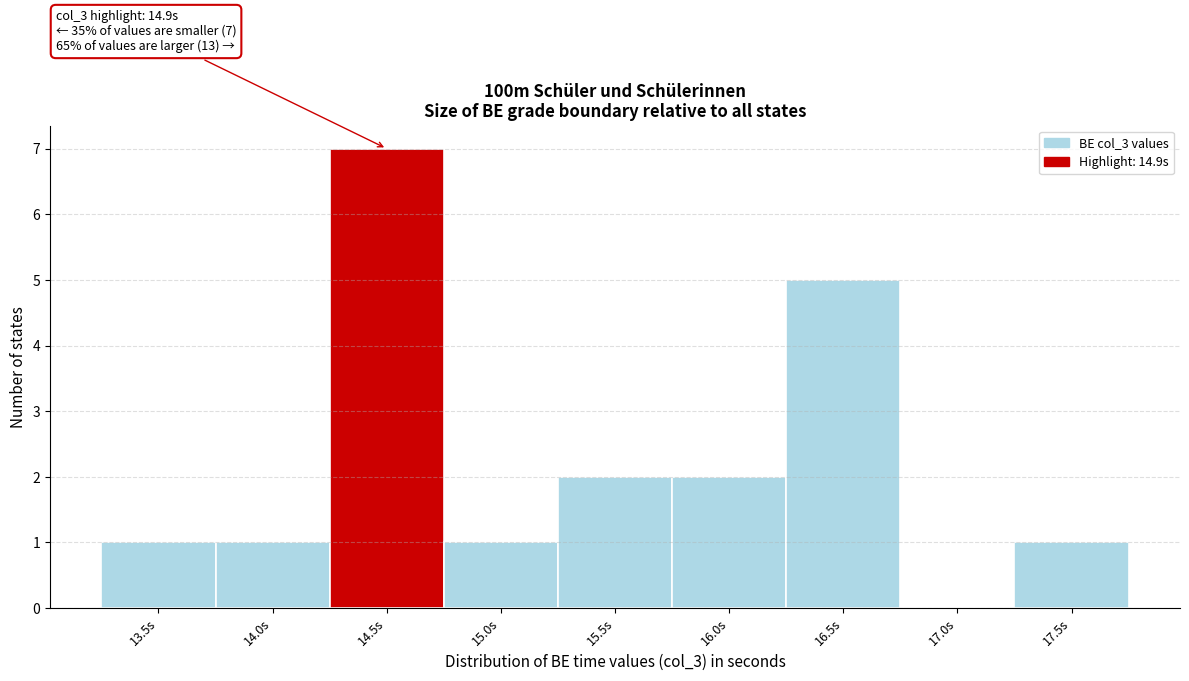

Reading left to right, extract all data points from this chart.

13.5s=1	14.0s=1	14.5s=7	15.0s=1	15.5s=2	16.0s=2	16.5s=5	17.0s=0	17.5s=1